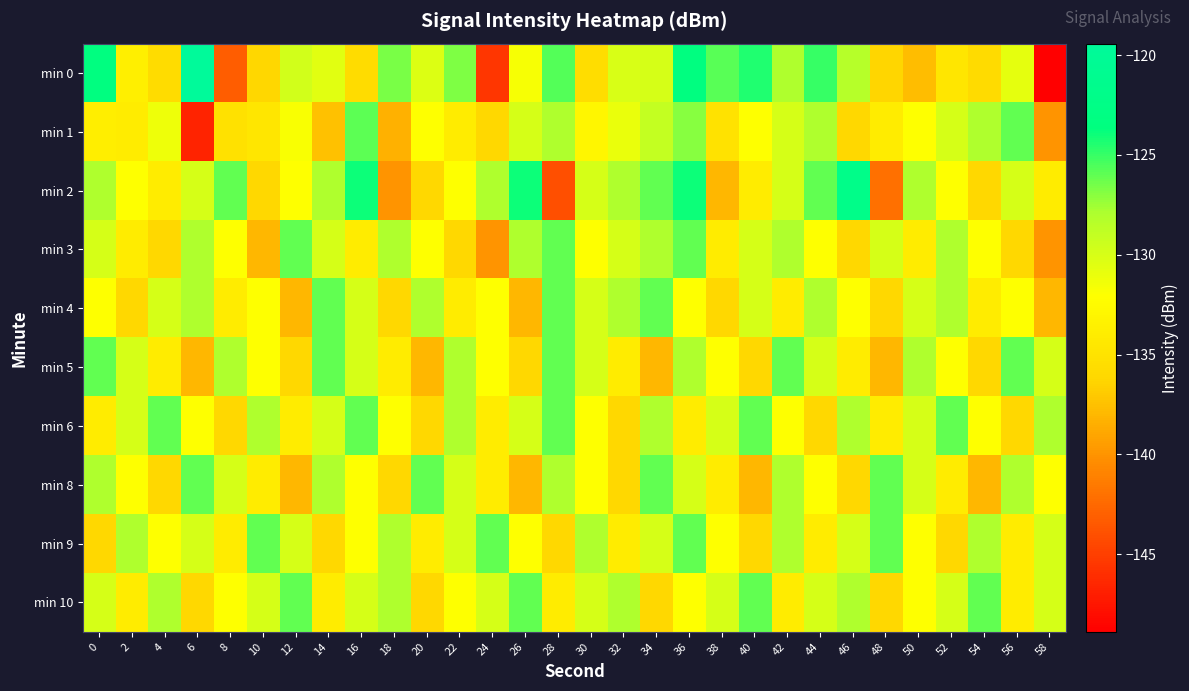

How many categories are shown in the chart?

30